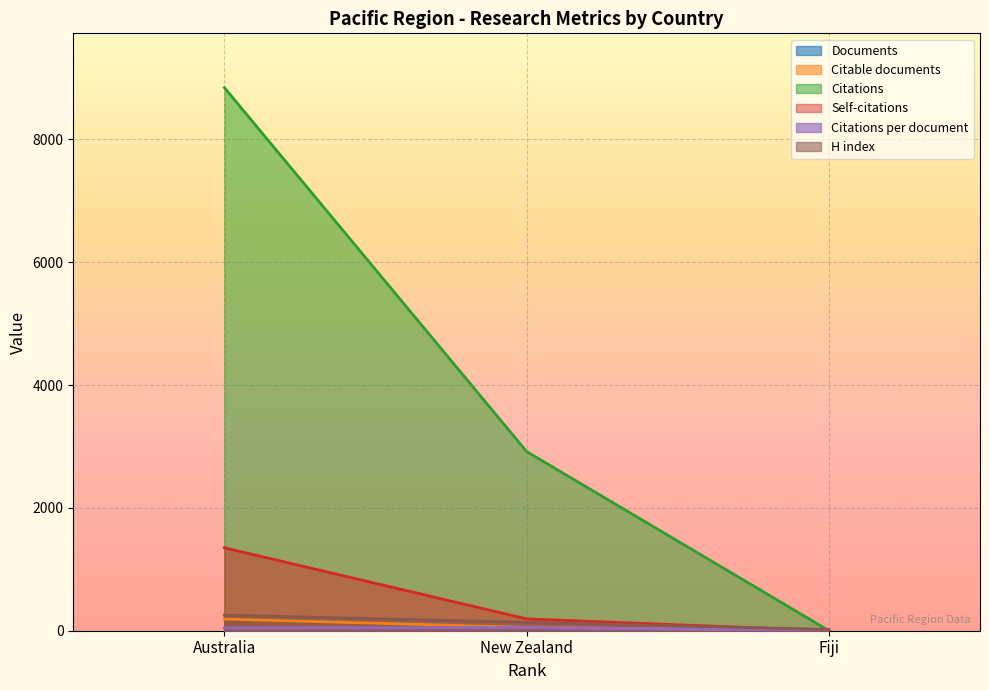

Which series has the widest spread of values?

Citations